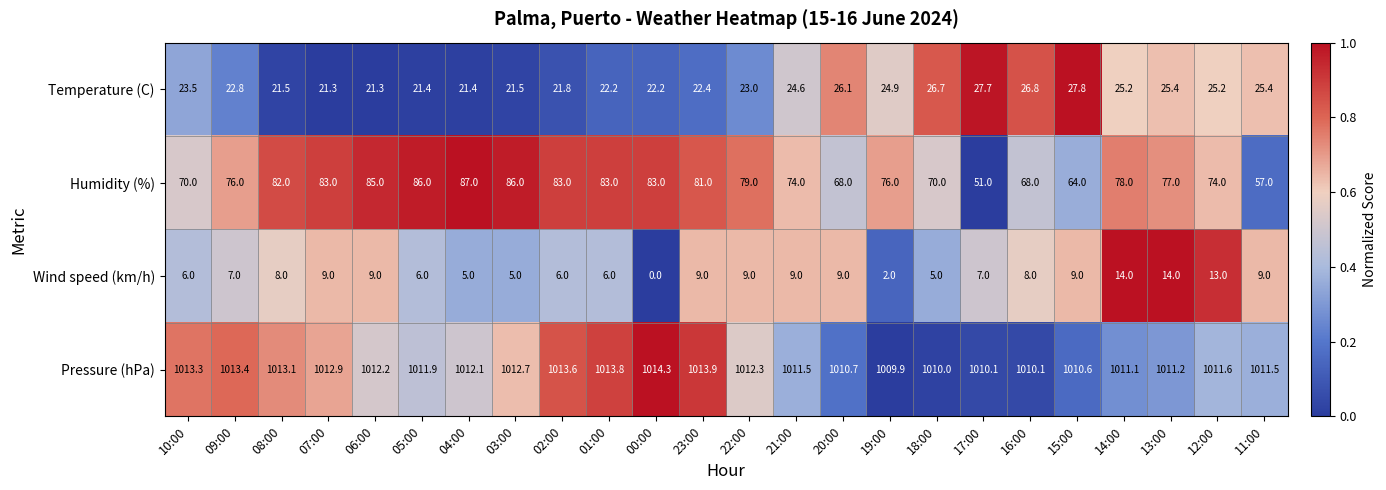

At which category is the sum across all series the highest?

14:00